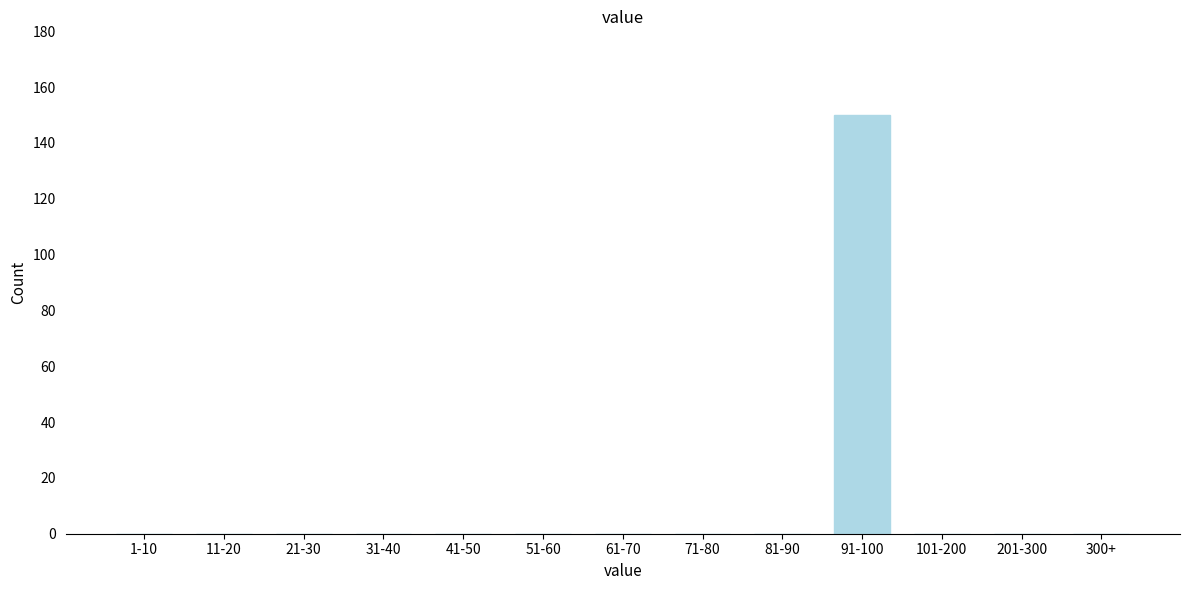

Reading right to left, list all the values displayed in this chart.

300+=0	201-300=0	101-200=0	91-100=150	81-90=0	71-80=0	61-70=0	51-60=0	41-50=0	31-40=0	21-30=0	11-20=0	1-10=0